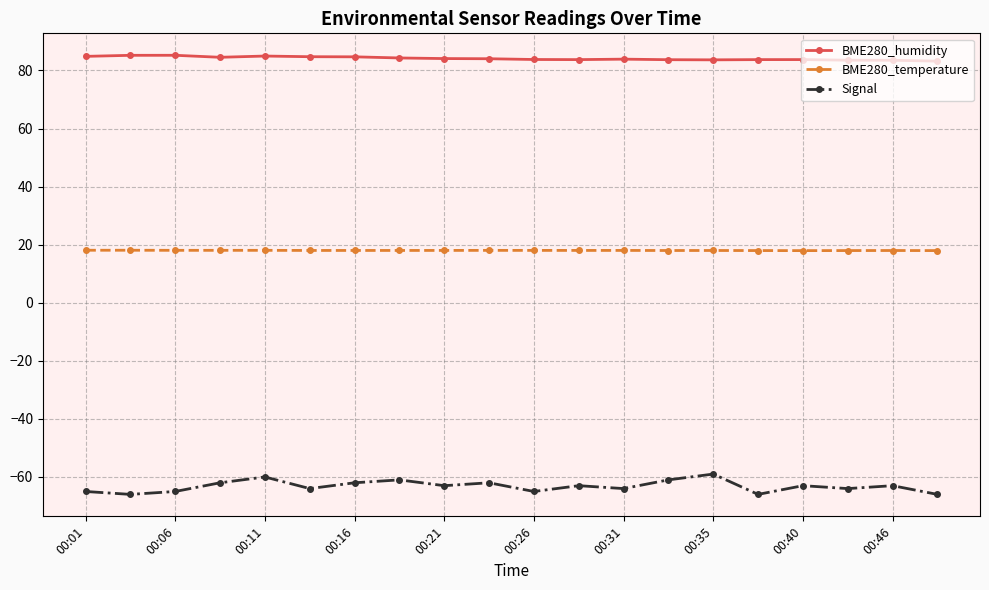

Is this an area chart (filled region under the line)?

No